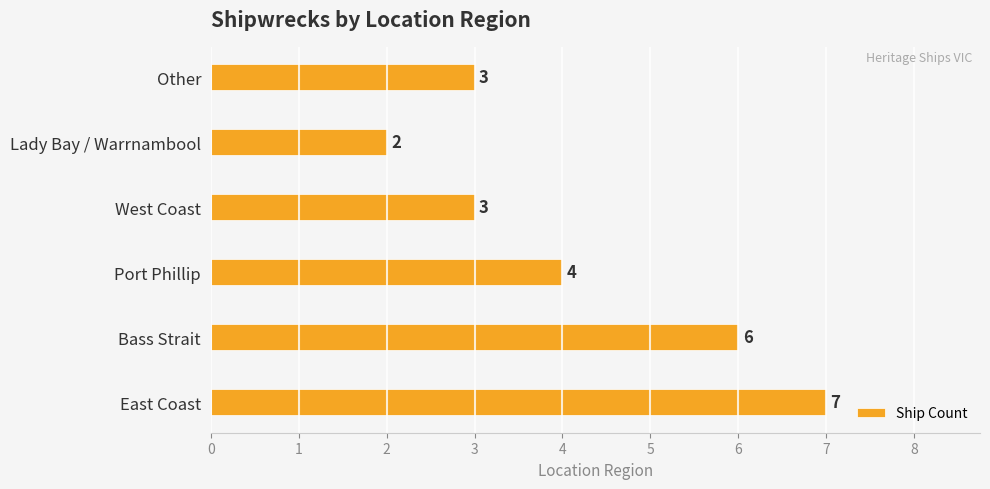

Which category has the lowest value across all series?

Lady Bay / Warrnambool